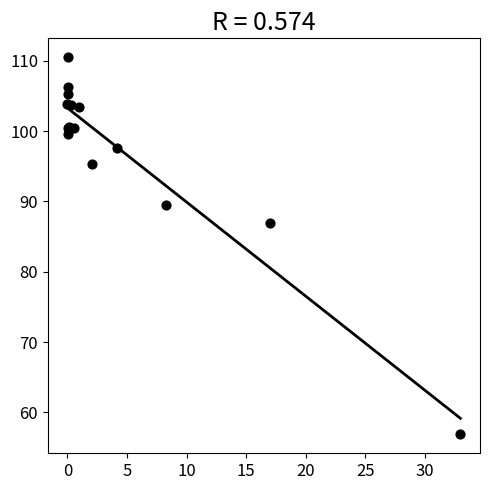

What Y value in the scatter plot is closest to 83?

87.0